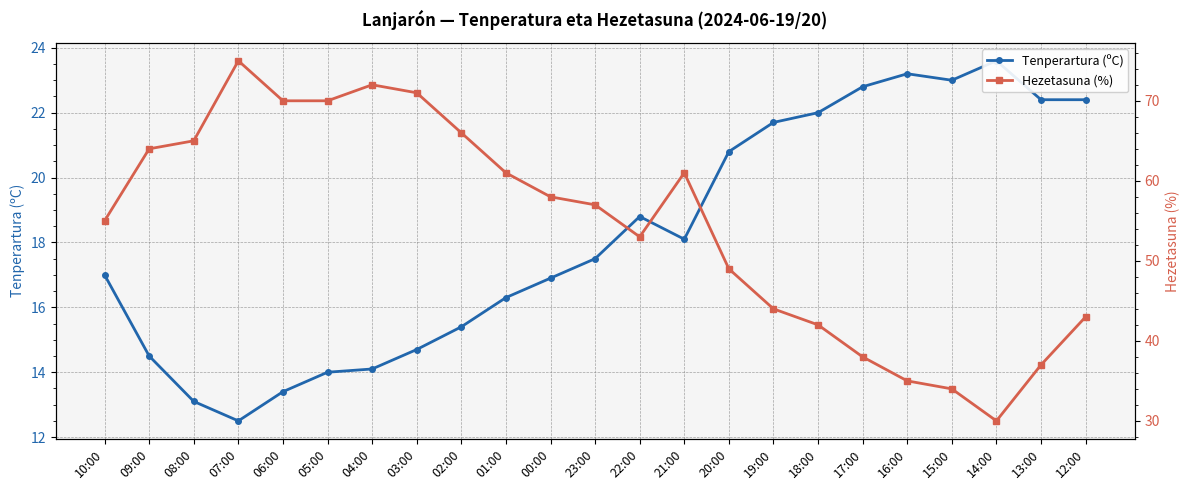

What is the label of the 18th point from the left?

17:00